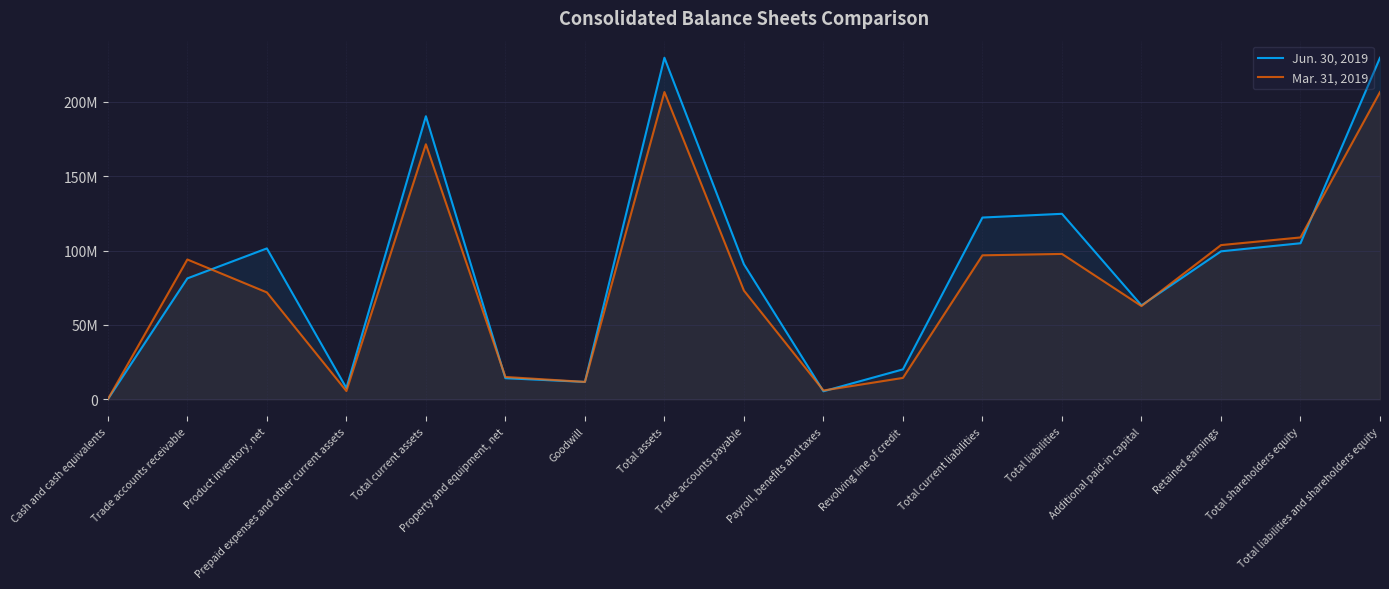

How many interior local valleys does the Mar. 31, 2019 series have?

4